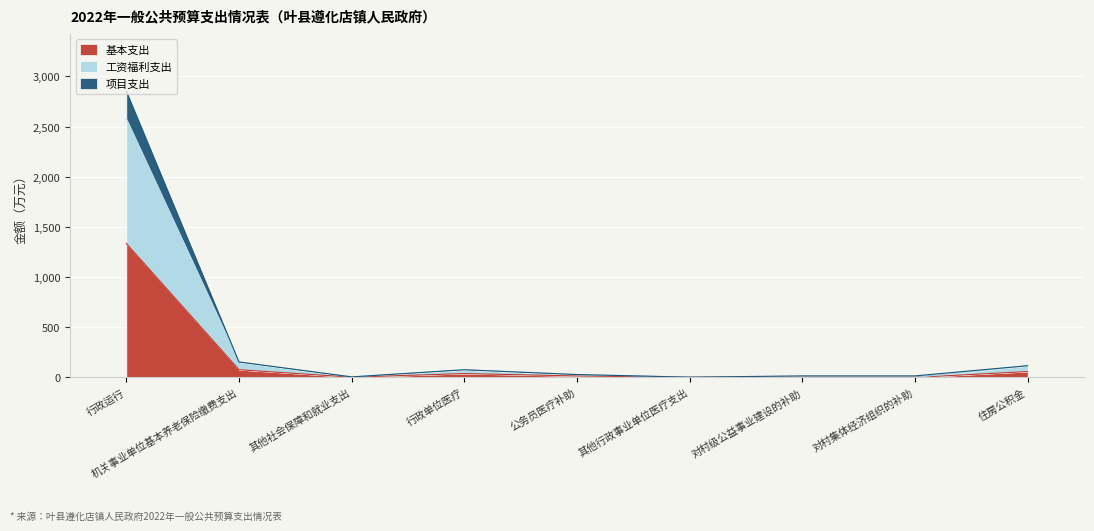

True or false: 工资福利支出 and 基本支出 intersect in this chart.

False